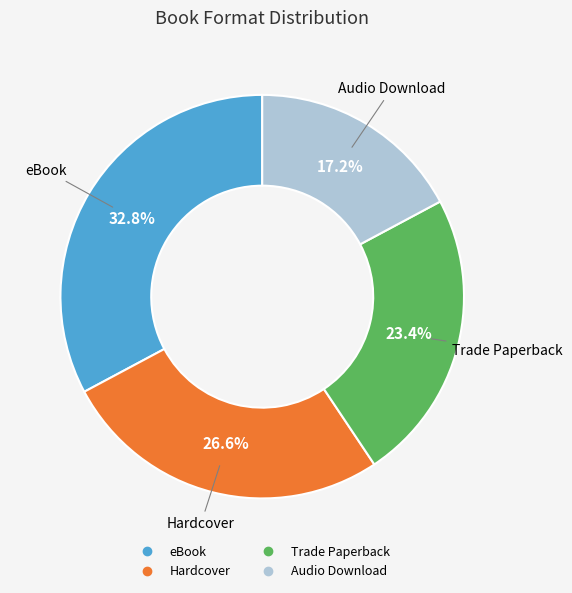

Count the number of slices in the pie.

4